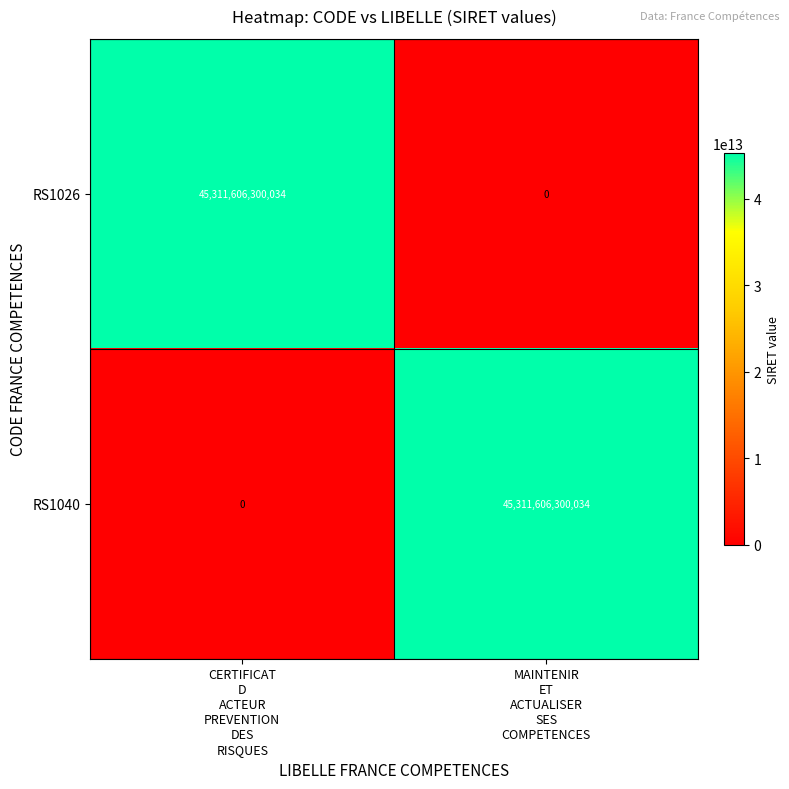

What is the spread (max minus min) of values at MAINTENIR
ET
ACTUALISER
SES
COMPETENCES?

45311606300034